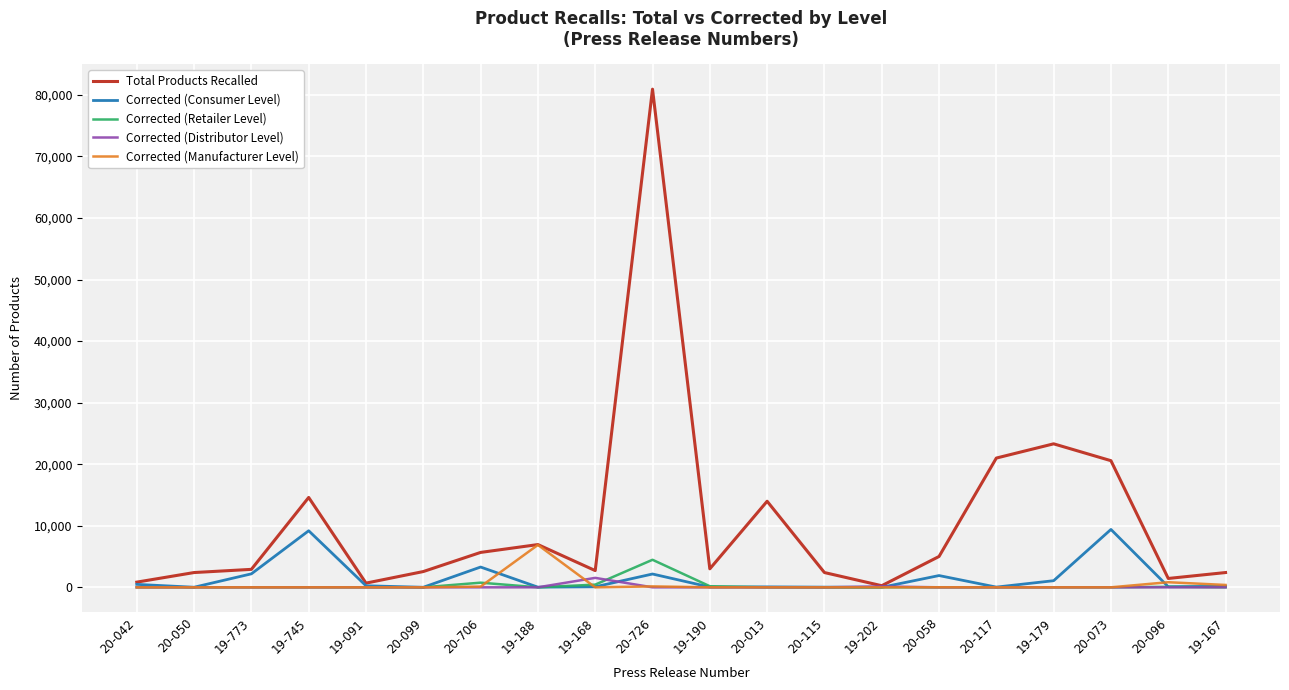

What is the difference between the highest and lowest values at 19-167?

2400